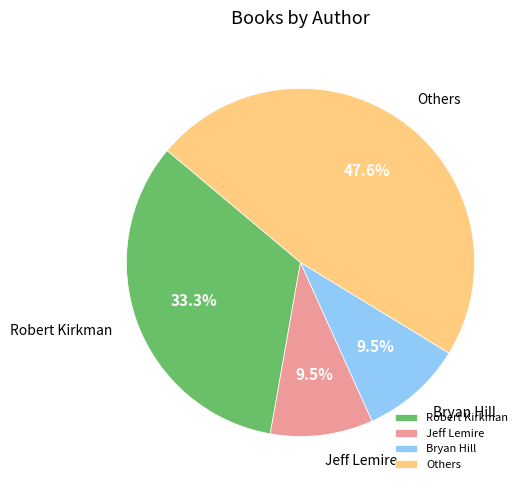

Which category has the biggest portion of the pie?

Others